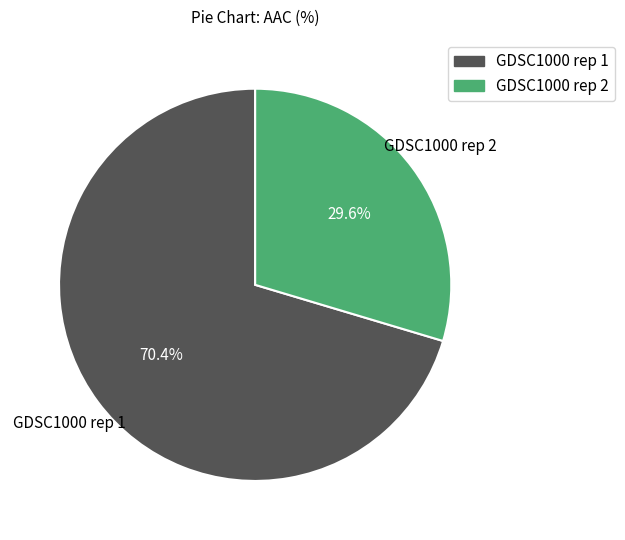

Which slice represents more than half of the pie?

GDSC1000 rep 1